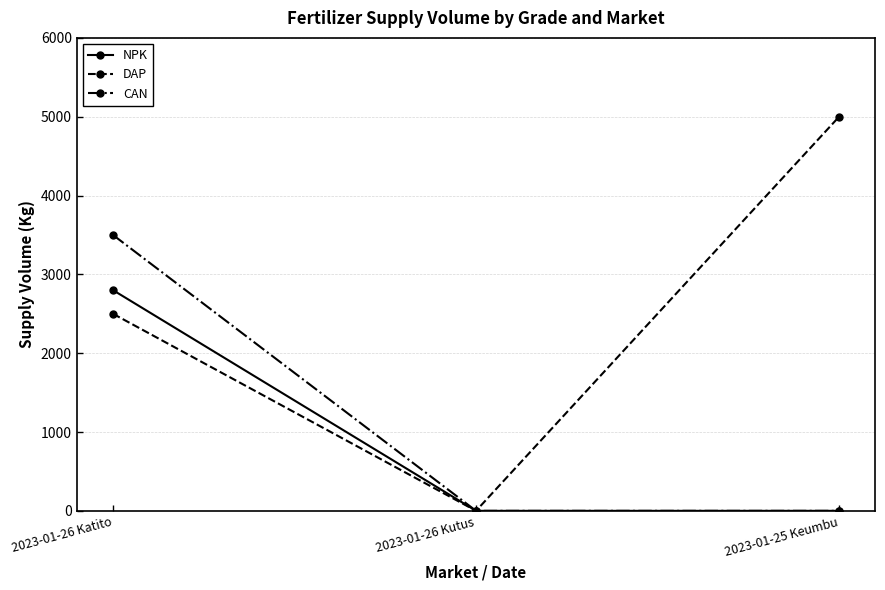

Rank the series at 2023-01-26 Katito from lowest to highest value.

DAP, NPK, CAN